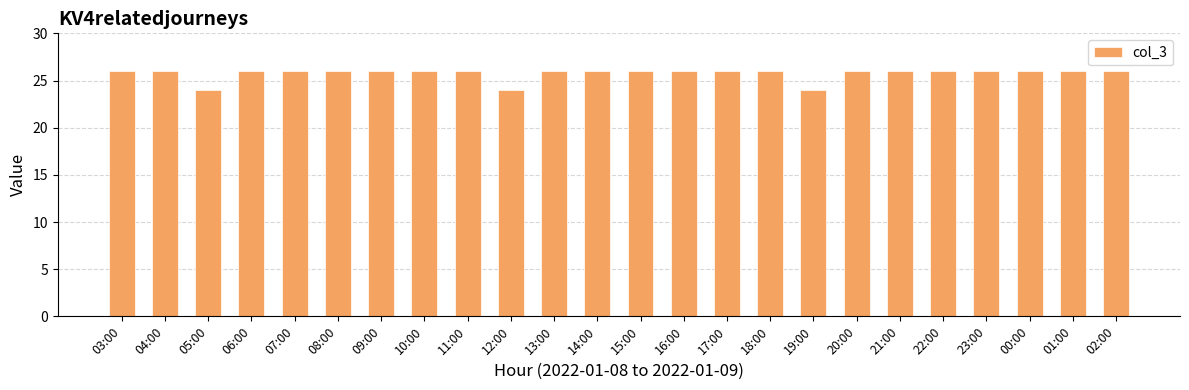

Reading left to right, transcribe all the data shown in this chart.

26	26	24	26	26	26	26	26	26	24	26	26	26	26	26	26	24	26	26	26	26	26	26	26